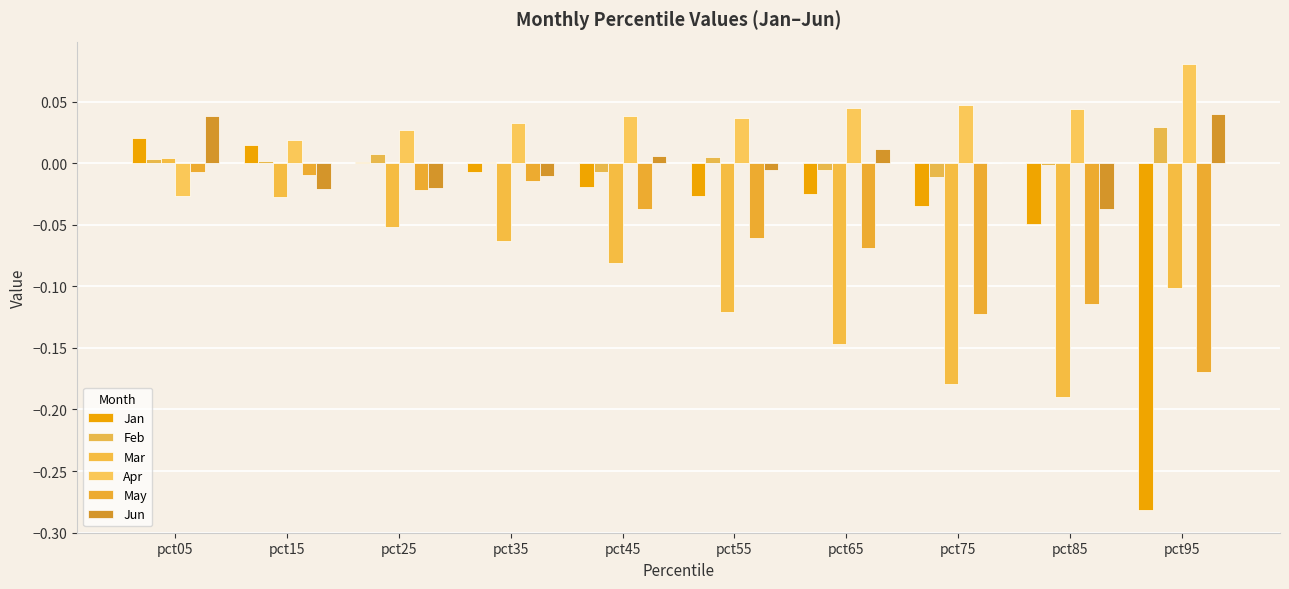

Which series has the largest total across all categories?

Apr